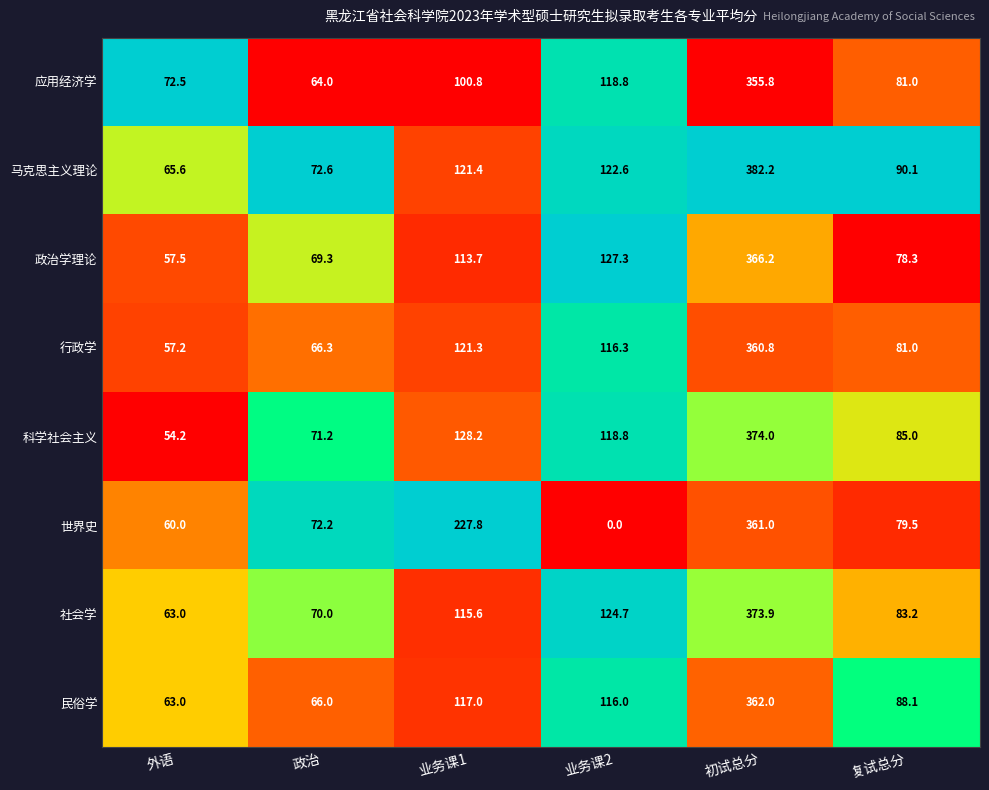

Between 业务课1 and 复试总分, which series saw the biggest shift?

世界史